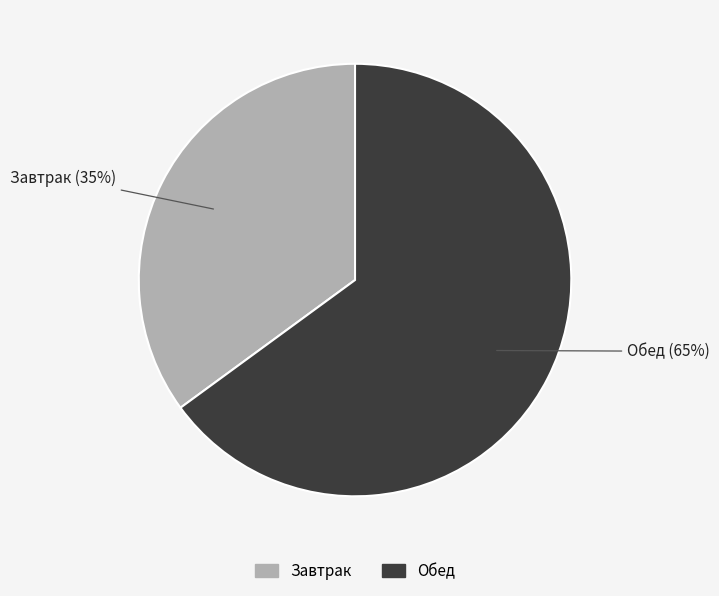

The Завтрак slice represents 27% of the pie. True or false?

False